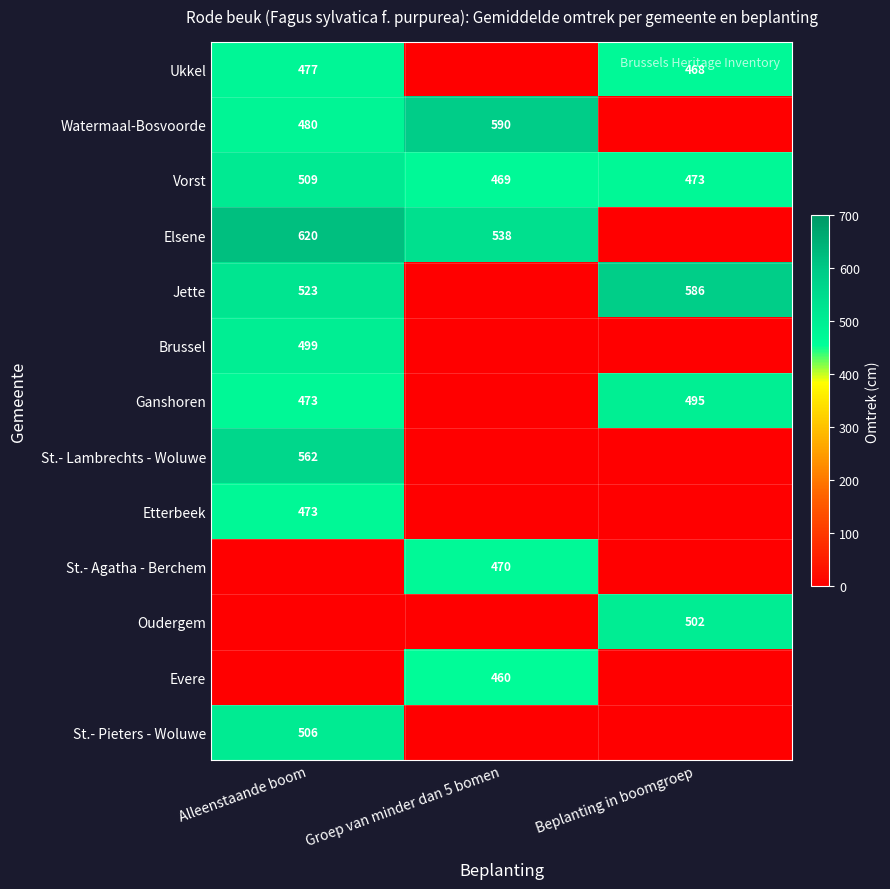

The Ukkel series shows 477 at Alleenstaande boom. True or false?

True